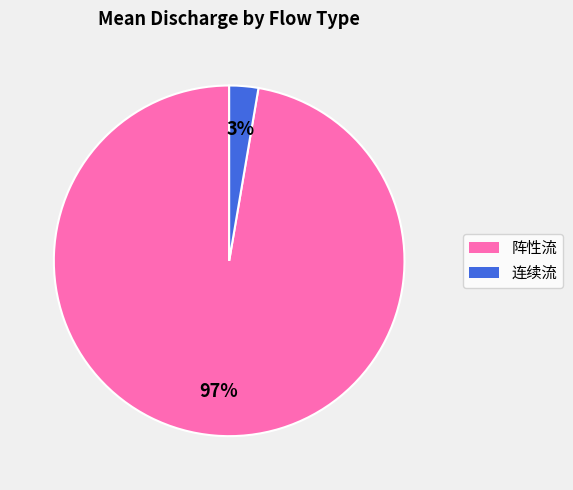

Combined, do 阵性流 and 连续流 account for over 50%?

Yes